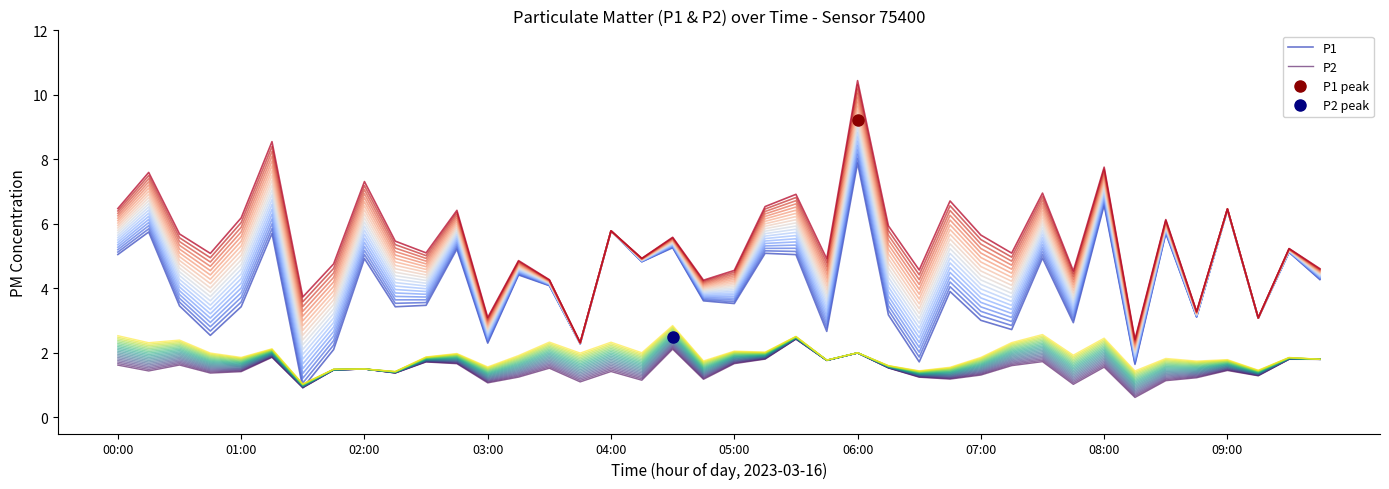

At which label does P2 first exceed 1?

00:00